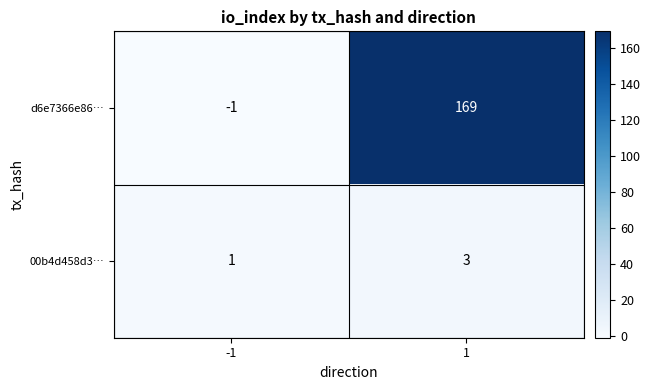

Which category has the highest value across all series?

1